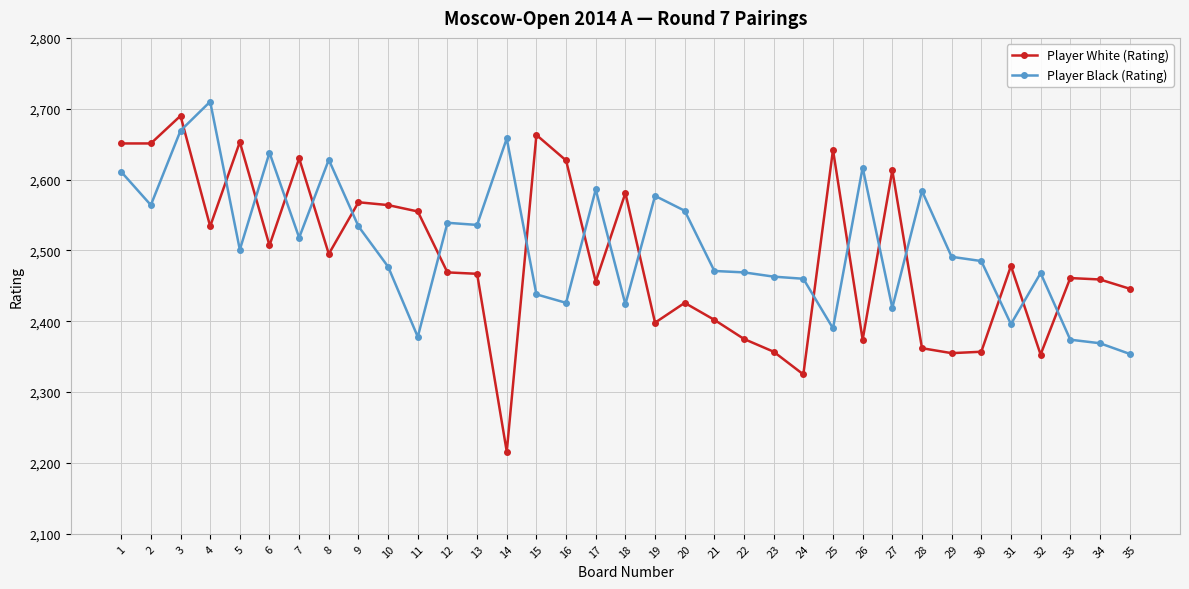

How many lines are shown in the chart?

2